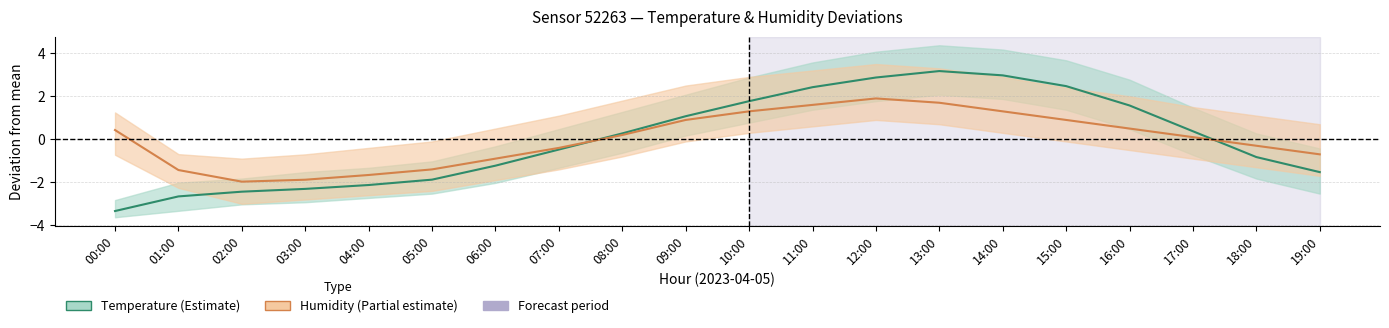

At which label is Temperature deviation closest to 0?

08:00